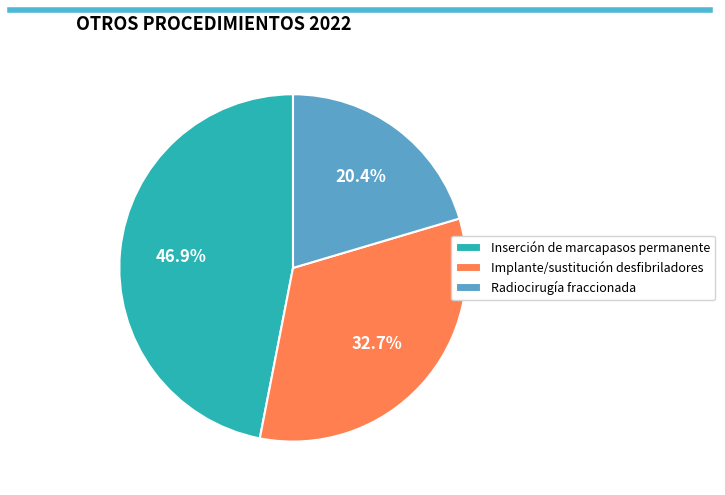

To the nearest percent, what is the average slice percentage?

33%